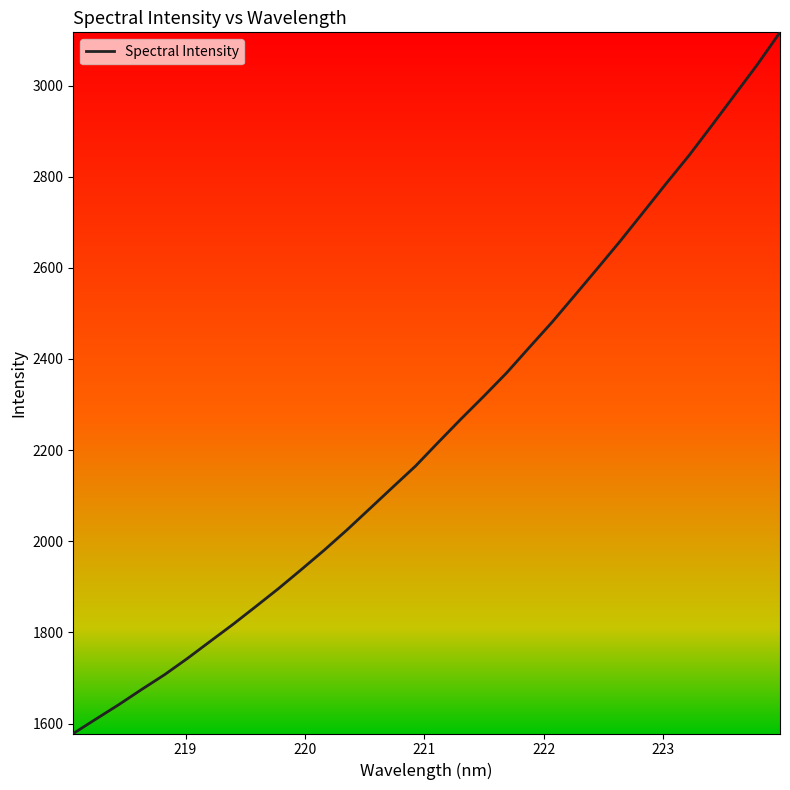

What is the smallest value displayed?

1578.1